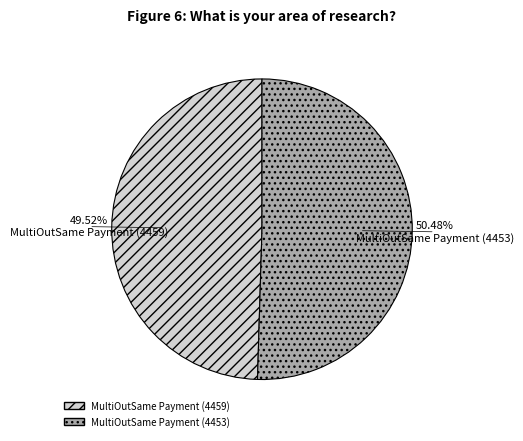

How much of the chart is everything except MultiOutSame Payment (4459)?

50.5%